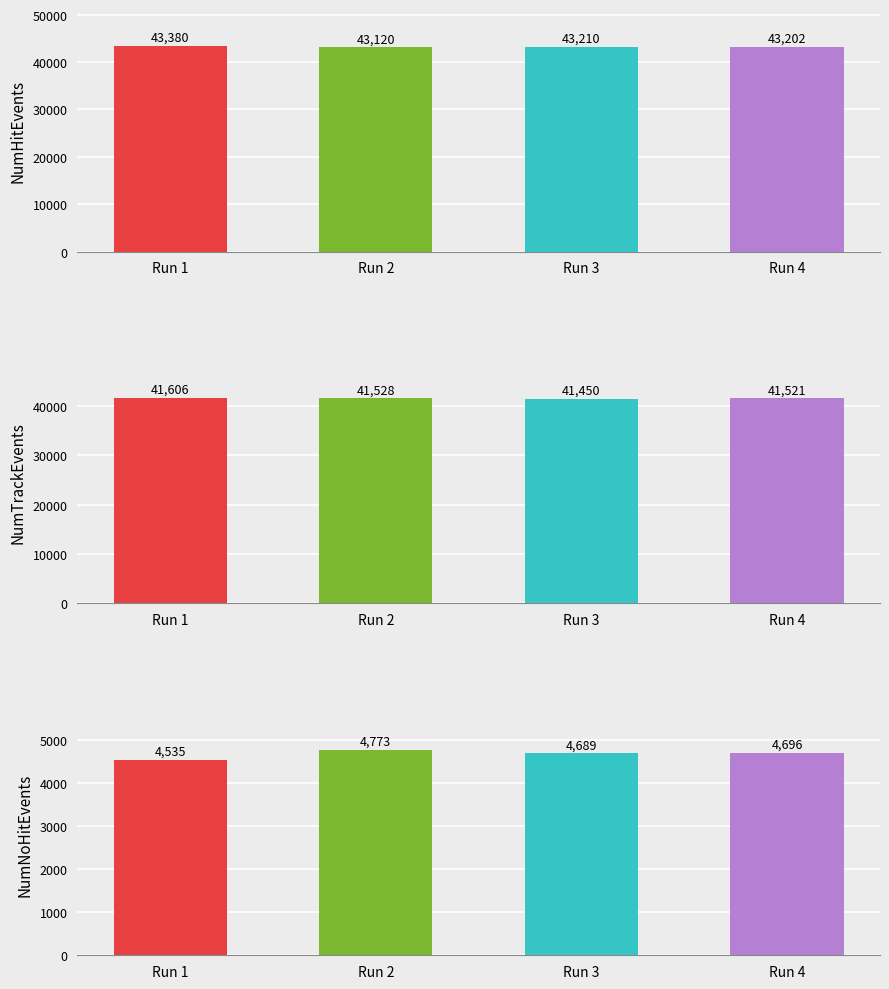

What is the sum of the NumNoHitEvents values at Run 4 and Run 1?

9231